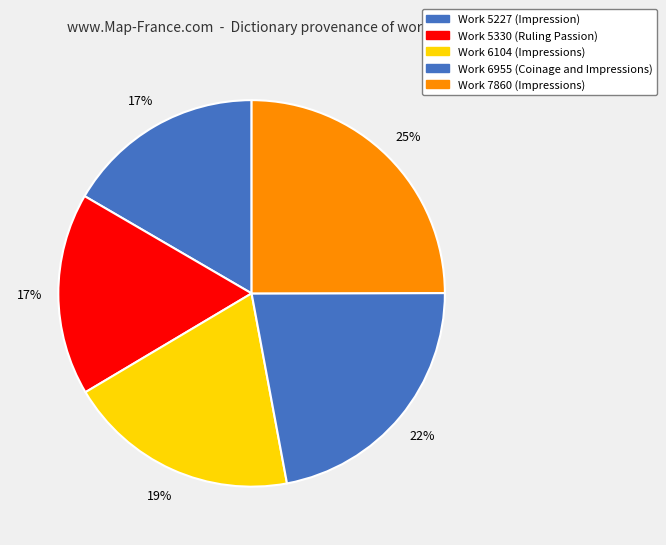

Count the number of slices in the pie.

5